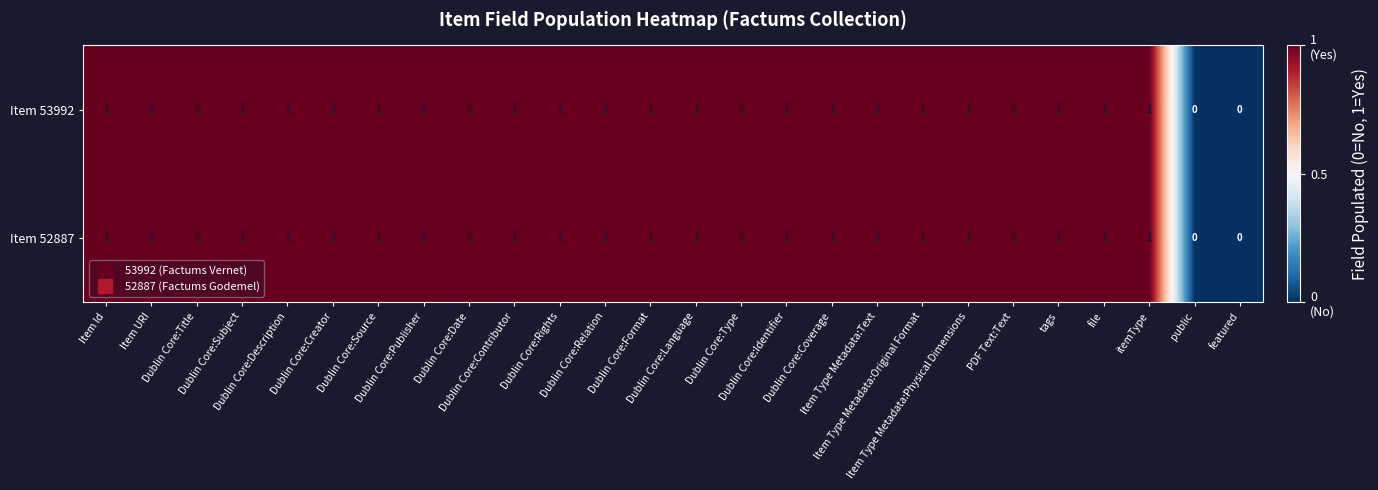

What is the sum of all Item 53992 values?

24